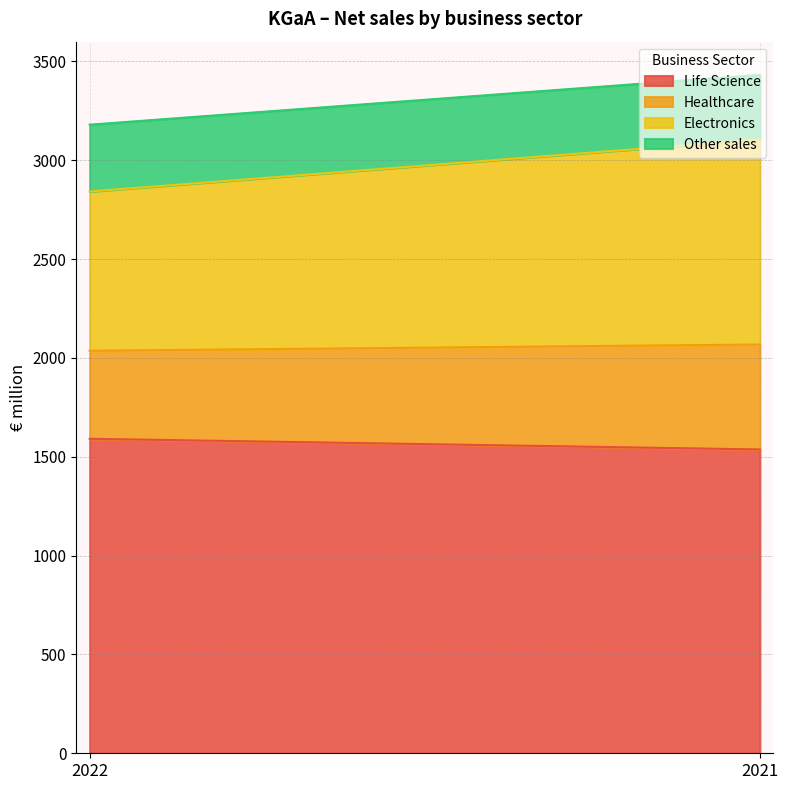

Between 2022 and 2021, which series saw the biggest shift?

Electronics